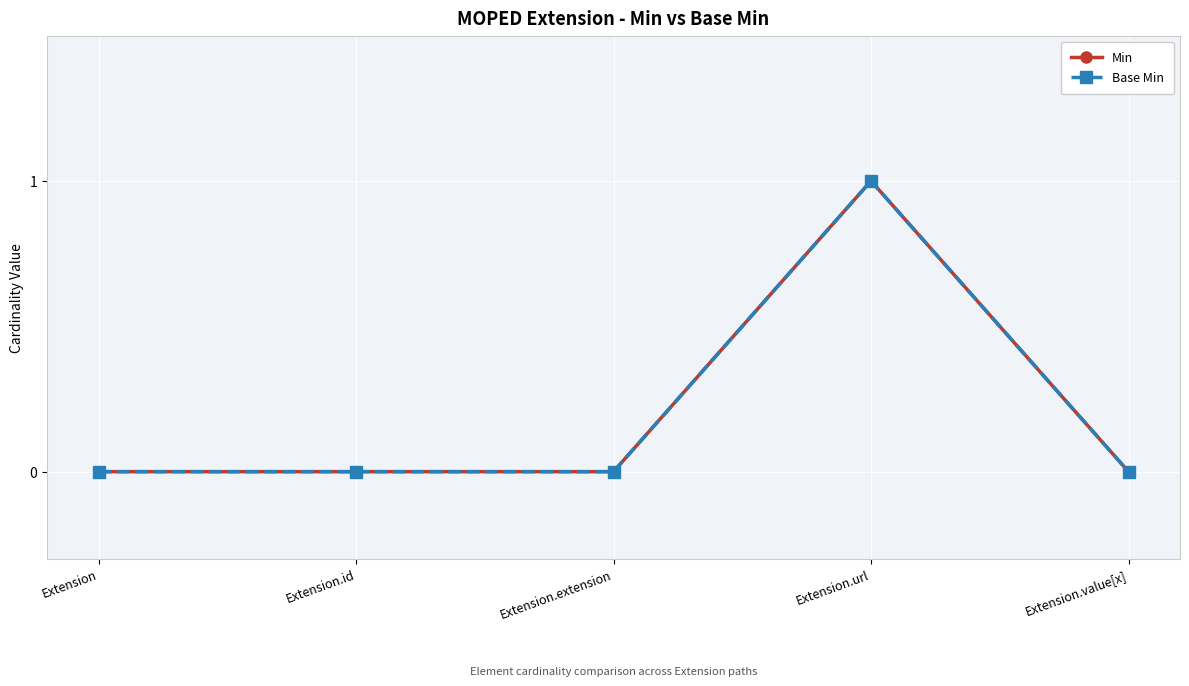

Does the chart have visible grid lines?

Yes